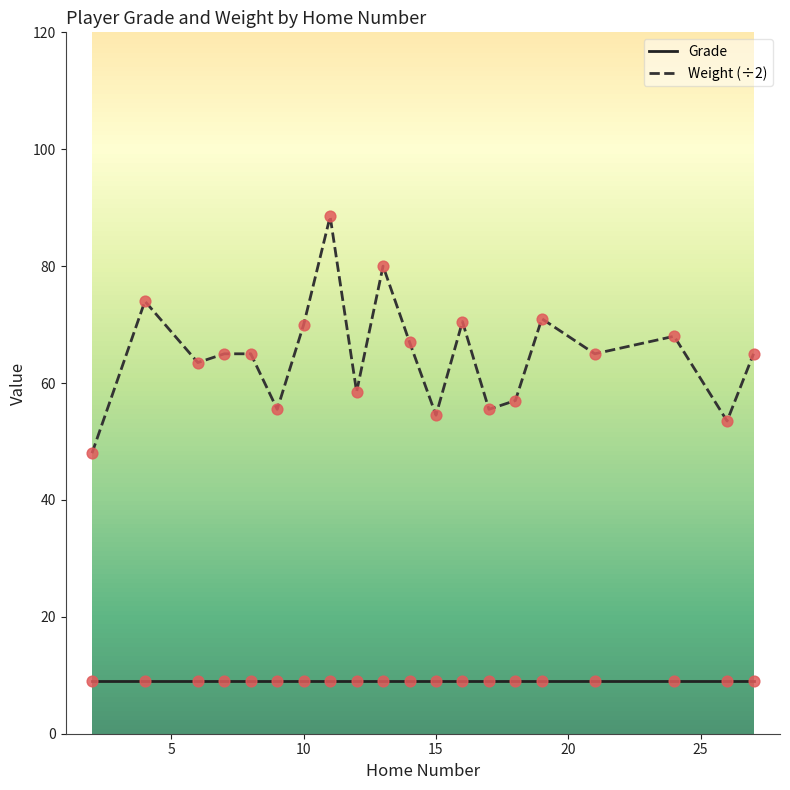

True or false: Grade and Weight (÷2) intersect in this chart.

False